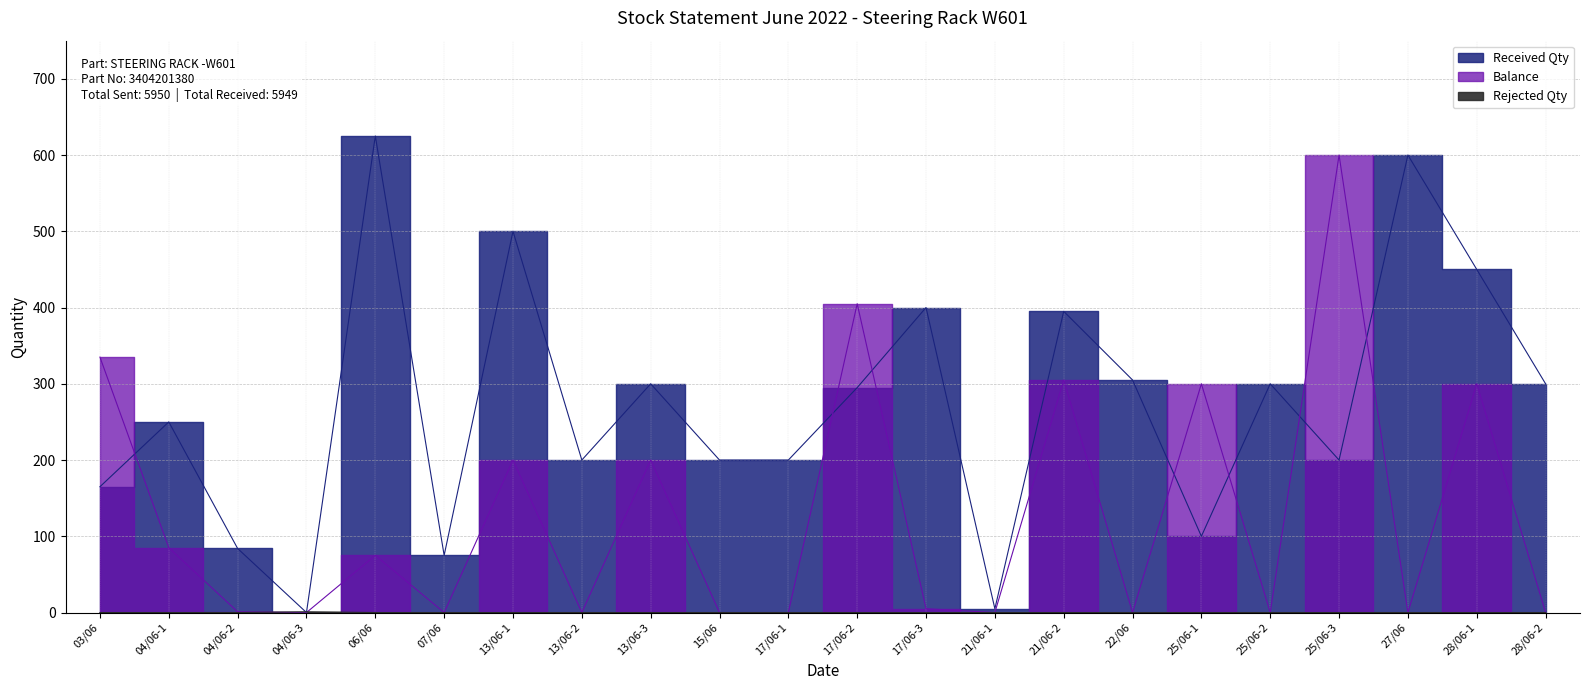

Is the value of Rejected Qty at 06/06 greater than the value of Received Qty at 17/06-2?

No